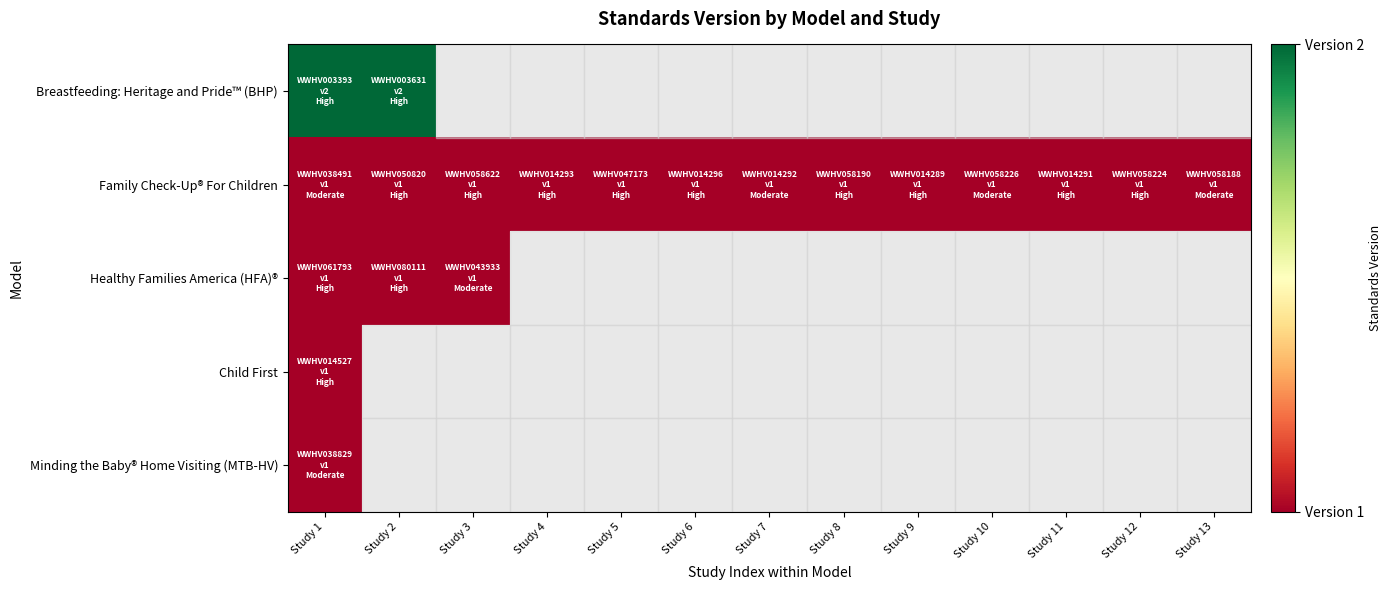

Which series has the widest spread of values?

Breastfeeding: Heritage and Pride™ (BHP)